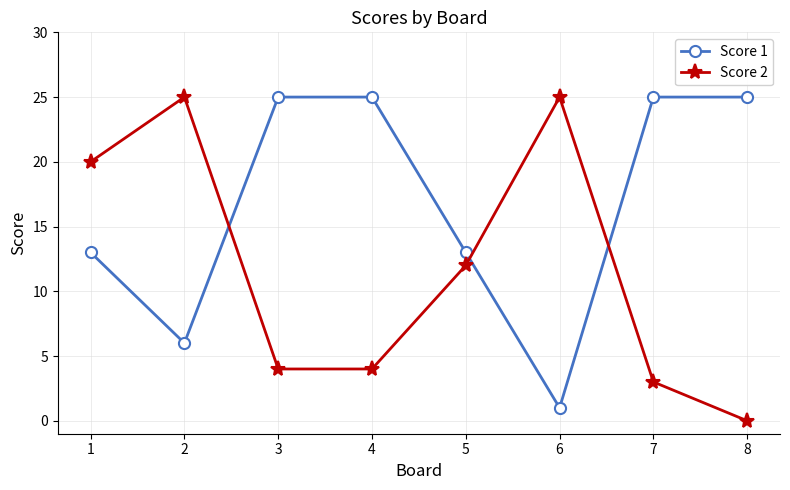

Is it true that Score 1 equals 25 at 8?

True